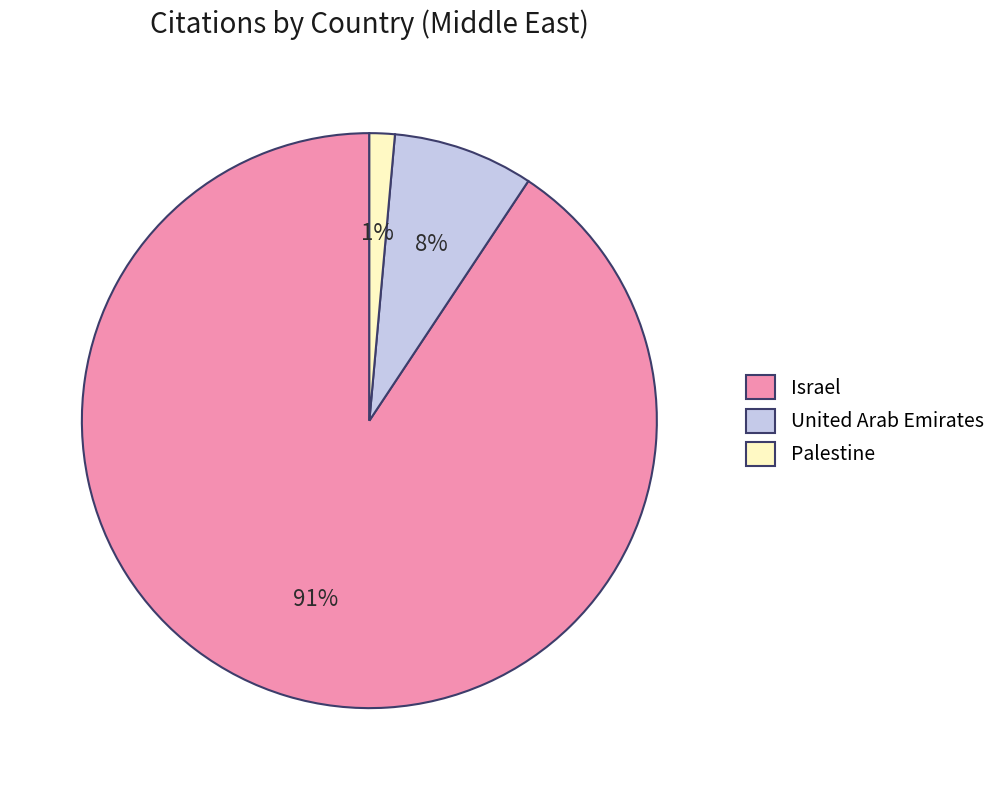

Between Israel and Palestine, which is larger?

Israel